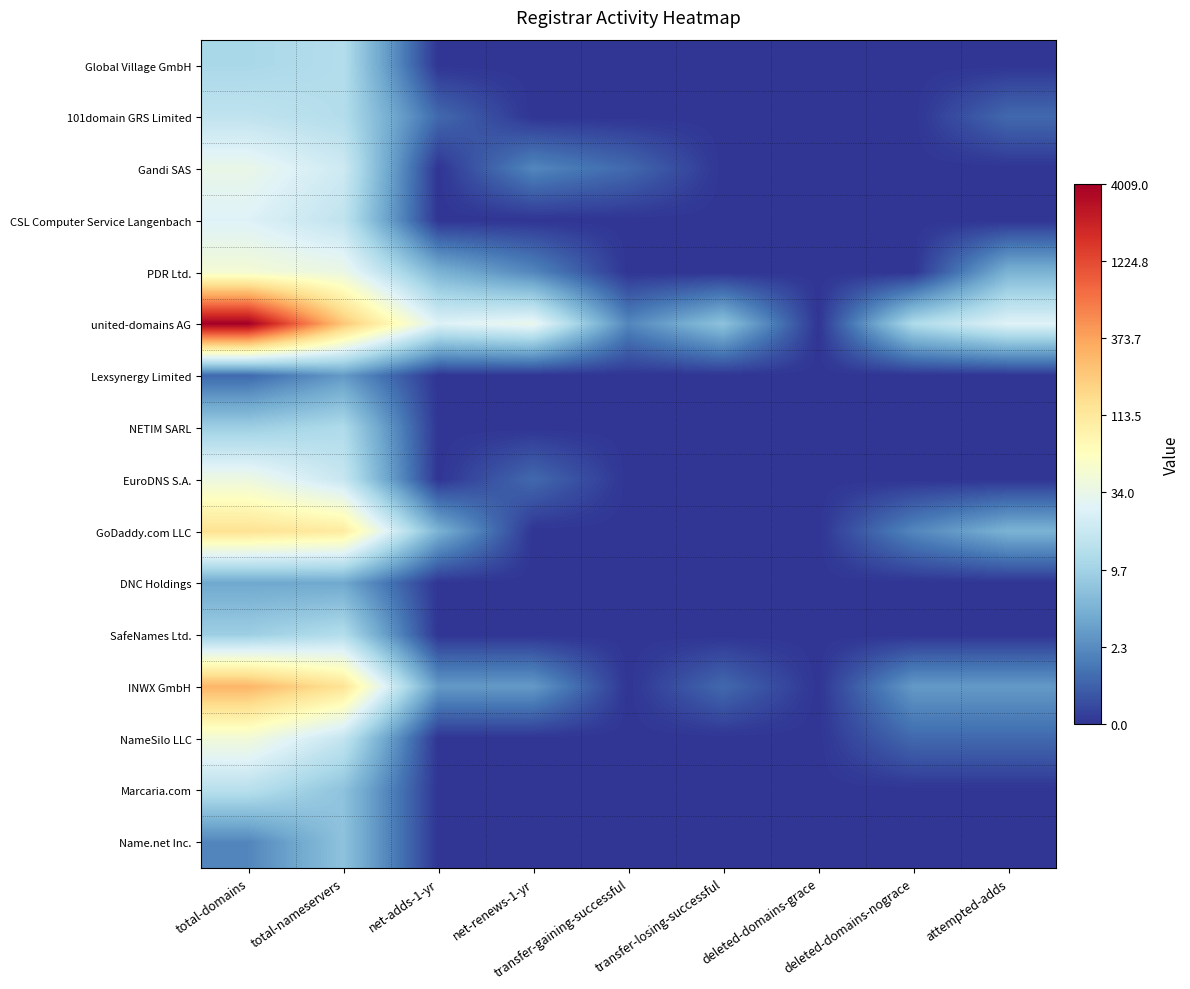

Which series has the largest total across all categories?

united-domains AG